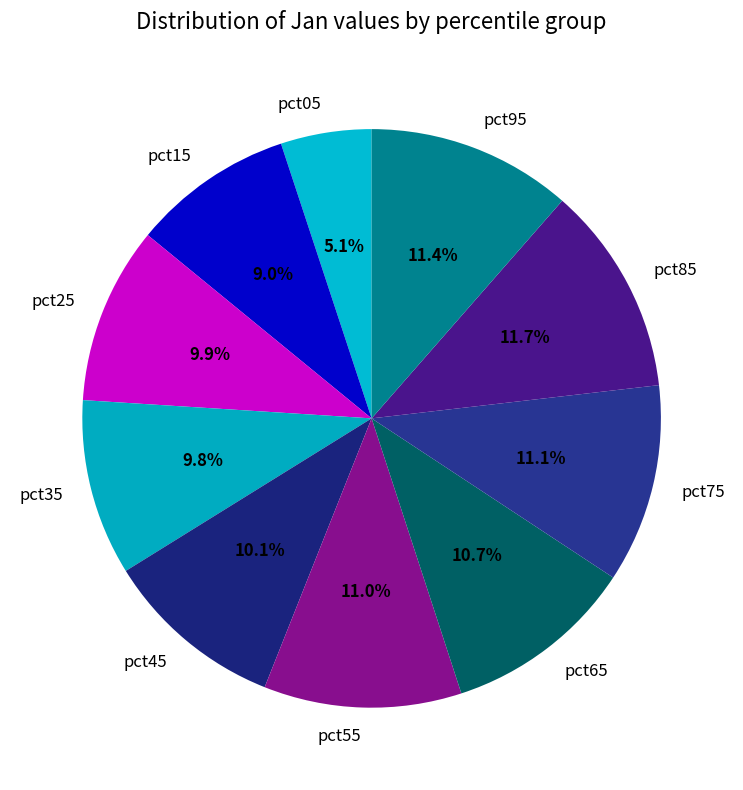

To the nearest percent, what percentage of the pie is pct85?

12%